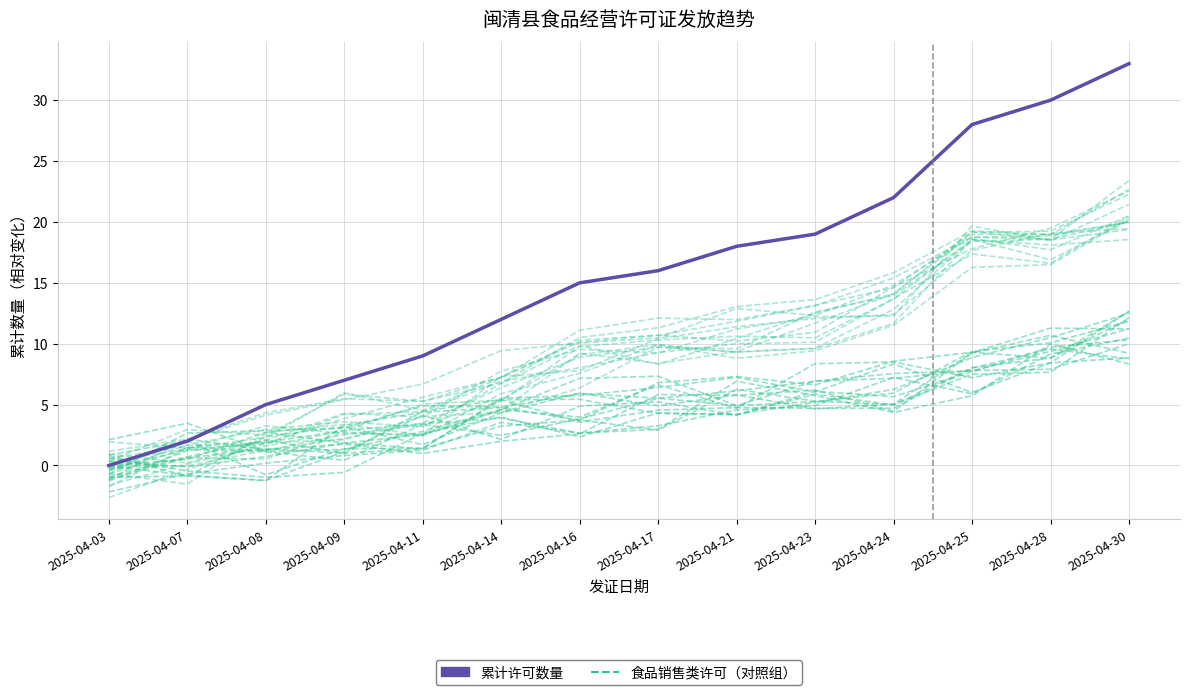

Where do 累计许可数量 and 食品销售类许可（对照组） first cross each other?

2025-04-03 and 2025-04-07